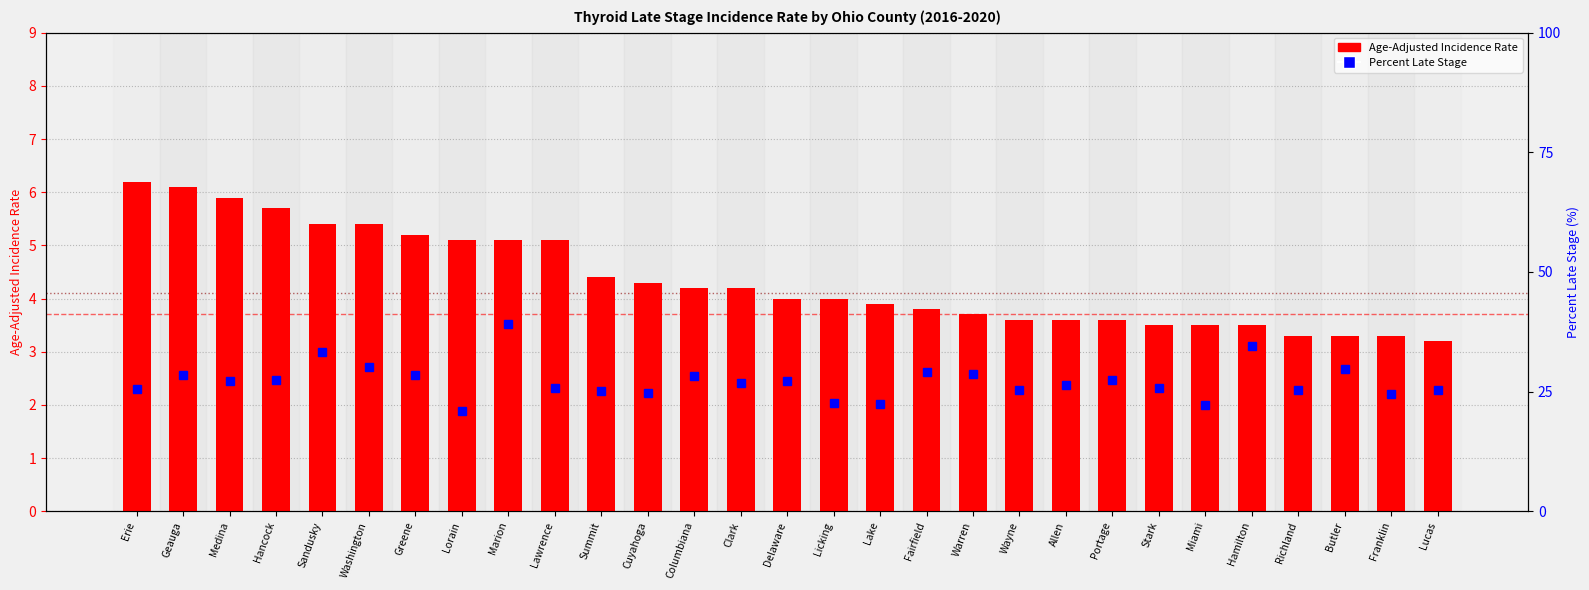

What are all the series names shown in the legend?

Age-Adjusted Incidence Rate, Percent Late Stage